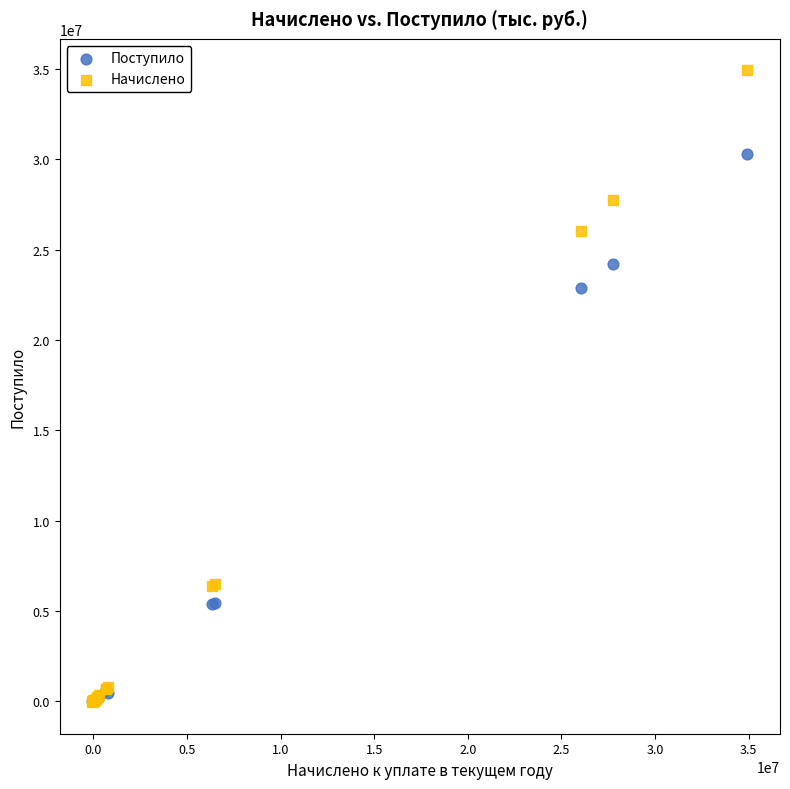

What are all the series names shown in the legend?

Поступило, Начислено